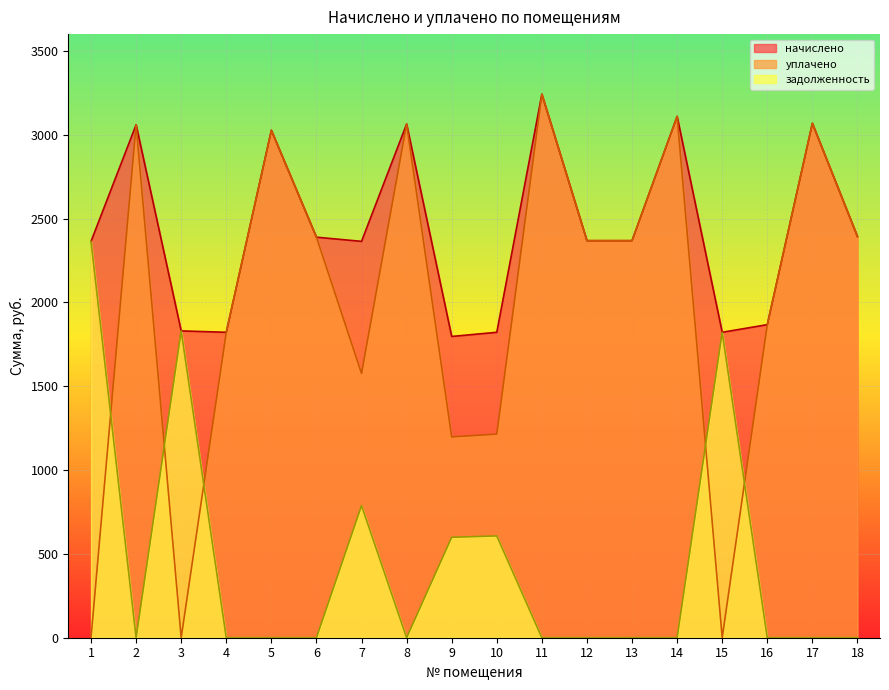

Reading right to left, what are all the values shown in this chart?

начислено: 2392.9	3067.7	1867.1	1821.6	3109.1	2368.1	2368.1	3241.6	1821.6	1796.8	3063.6	2363.9	2388.8	3026.3	1821.6	1829.9	3059.5	2363.9
уплачено: 2392.9	3067.7	1867.1	0.0	3109.1	2368.1	2368.1	3241.6	1214.4	1197.8	3063.6	1576.0	2388.8	3026.3	1821.6	0.0	3059.5	0.0
задолженность: 0.0	0.0	0.0	1821.6	0.0	0.0	0.0	0.0	607.2	598.9	0.0	788.0	0.0	0.0	0.0	1829.9	0.0	2363.9